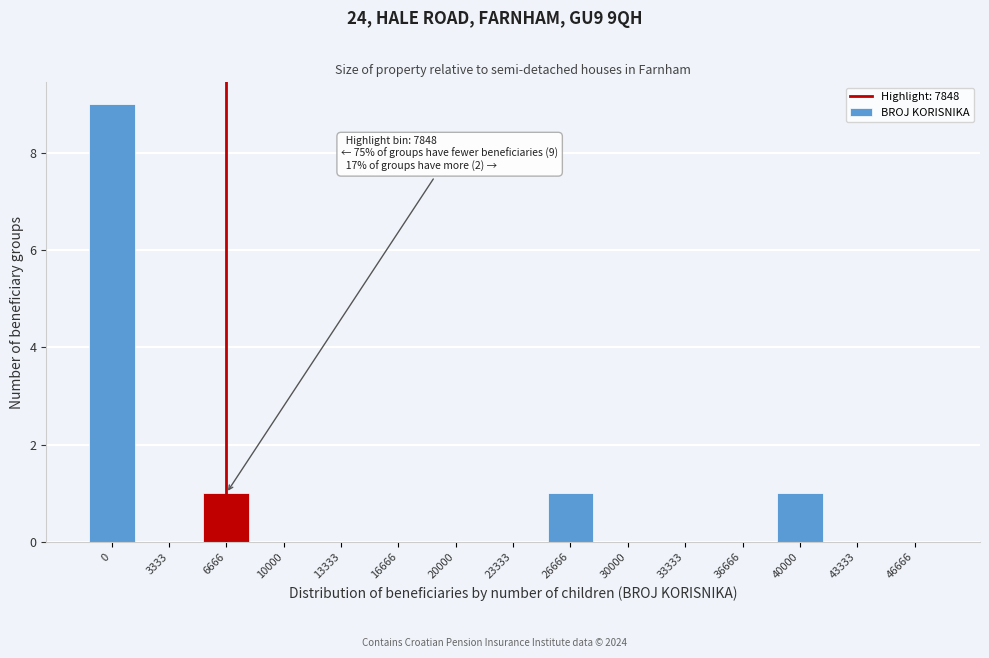

Reading left to right, extract all data points from this chart.

0=9	3333=0	6666=1	10000=0	13333=0	16666=0	20000=0	23333=0	26666=1	30000=0	33333=0	36666=0	40000=1	43333=0	46666=0